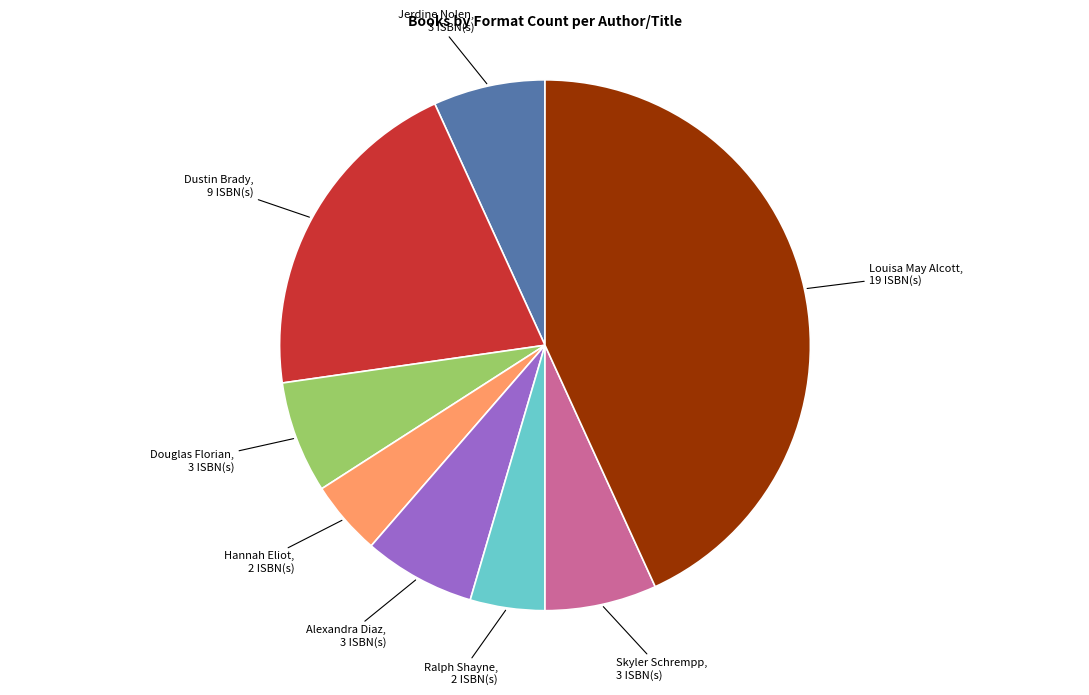

Is it true that Douglas Florian is 7% of the pie?

True